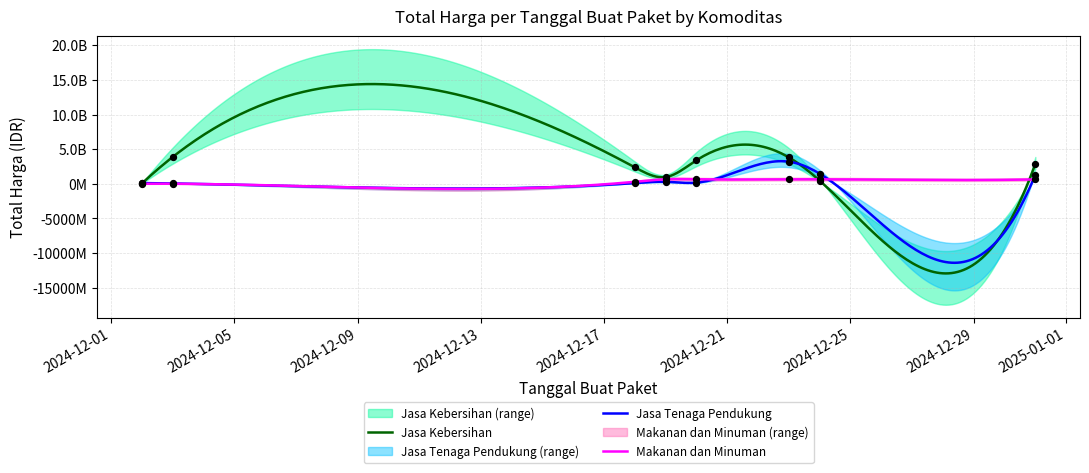

What is the total value across all series at 2024-12-18?

2805895200